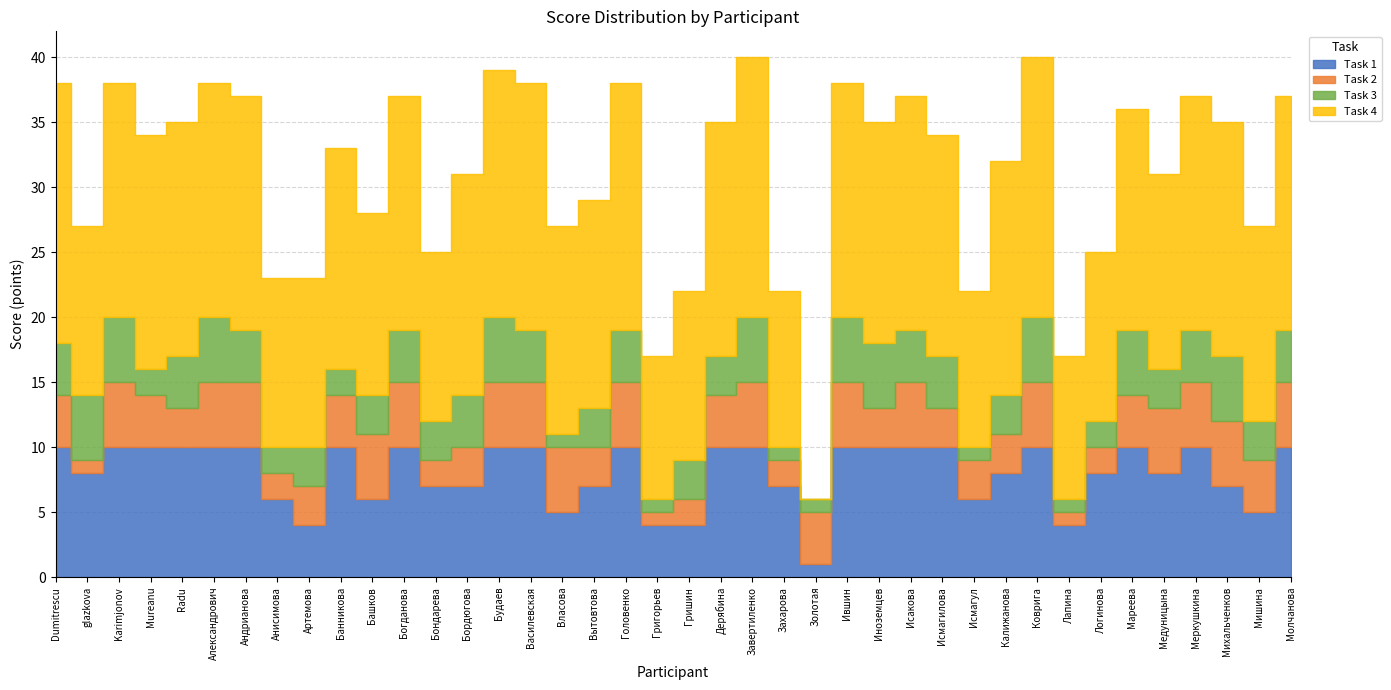

In Task 3, how many points are lower than both neighbors (excluding endpoints)?

10